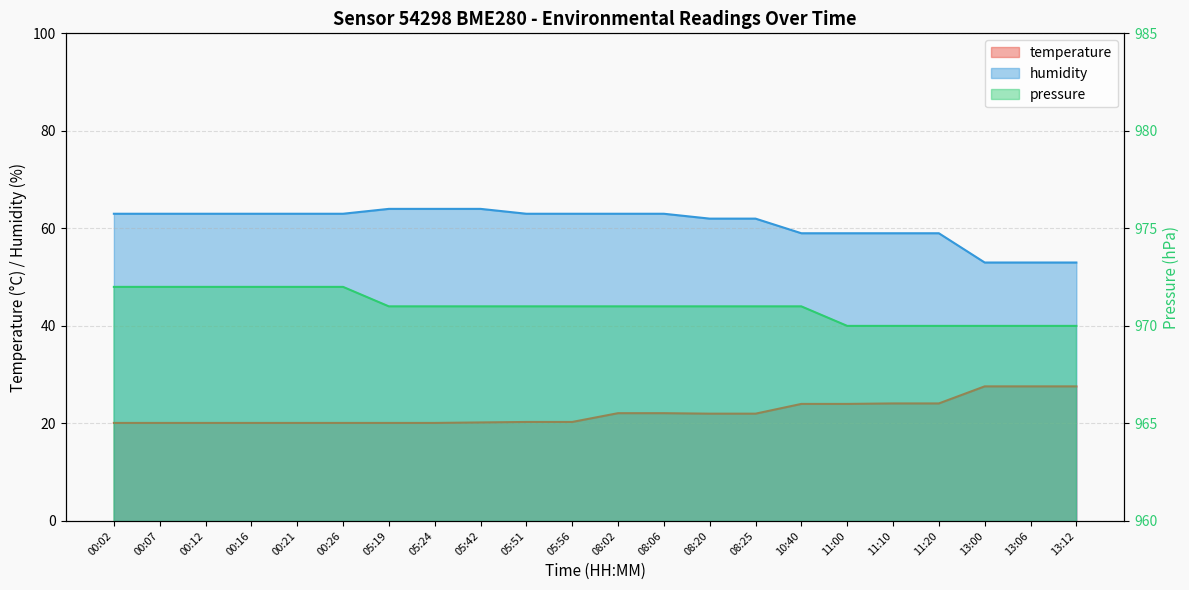

At how many categories does at least one series exceed 343?

22